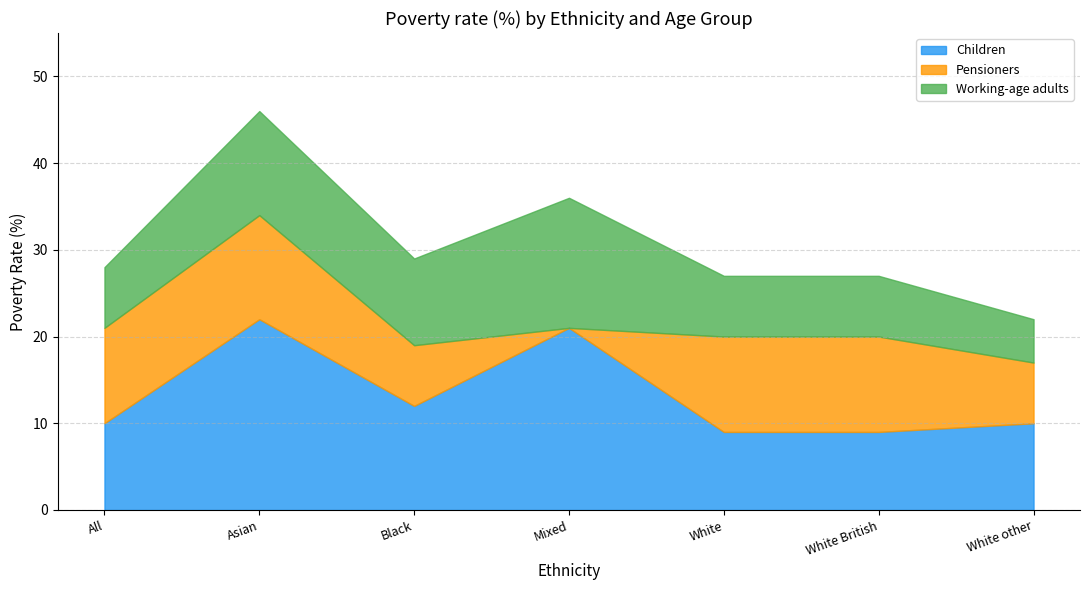

What is the difference between the second highest and second lowest values in the Children series?

12